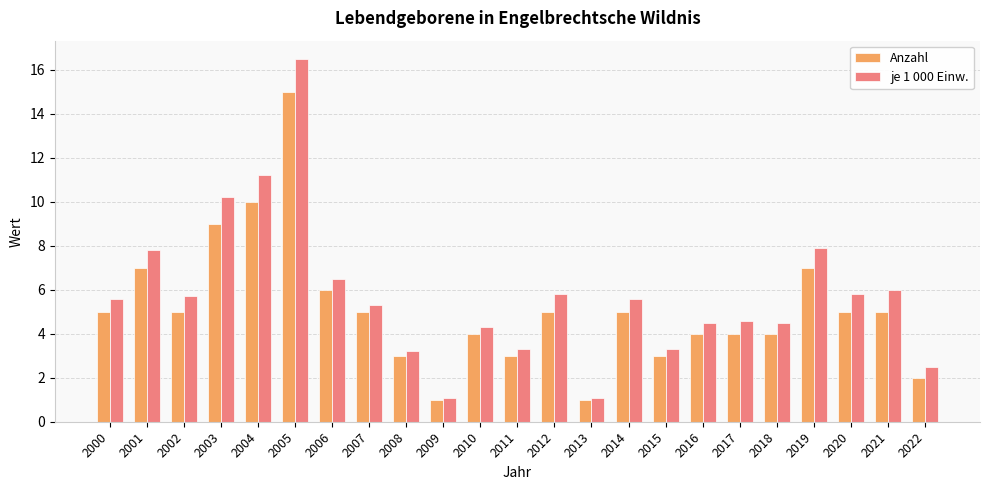

What is the approximate value of Anzahl at 2010?

4.0